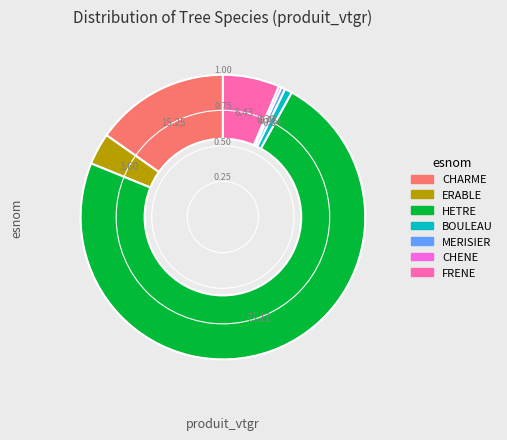

Do HETRE and CHENE together represent more than half of the pie?

Yes